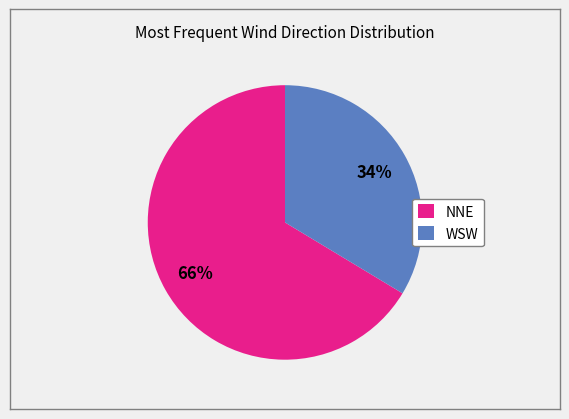

What percentage is the NNE slice, to the nearest percent?

66%